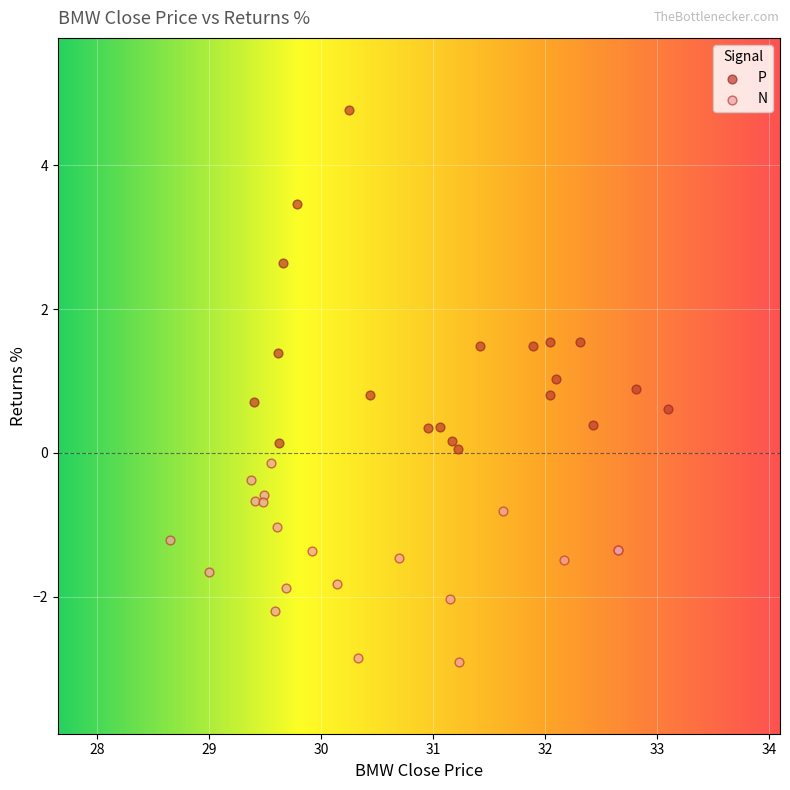

What are all the series names shown in the legend?

P, N